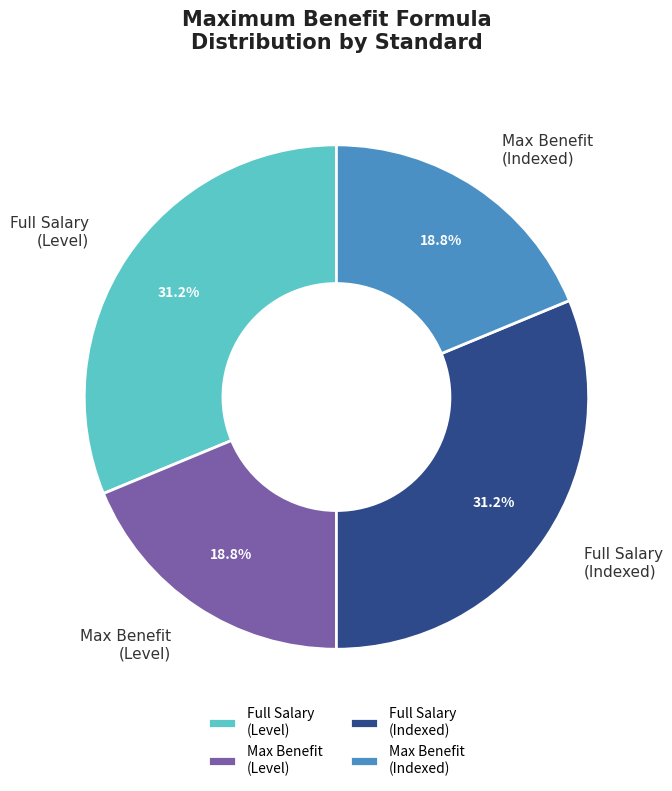

Combined, do Max Benefit (Level) and Max Benefit (Indexed) account for over 50%?

No